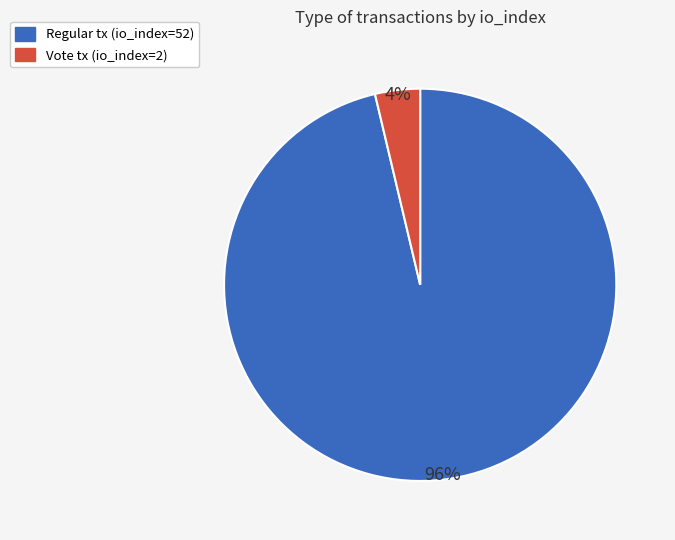

To the nearest percent, what is the average slice percentage?

50%